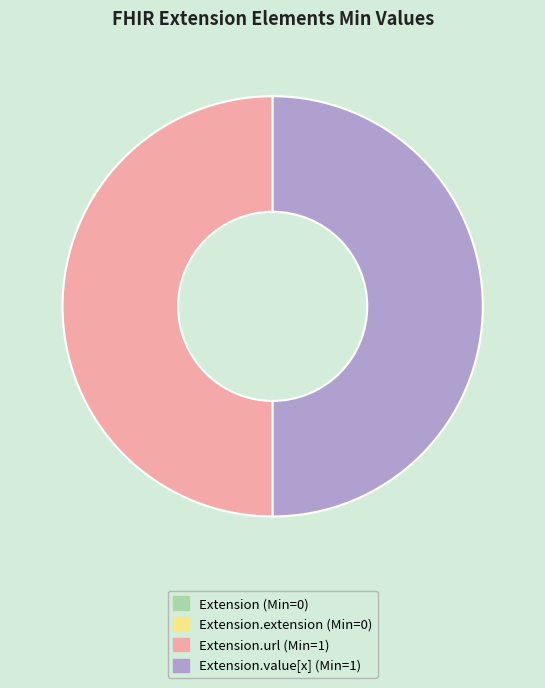

Combined, do Extension.value[x] (Min=1) and Extension.url (Min=1) account for over 50%?

Yes